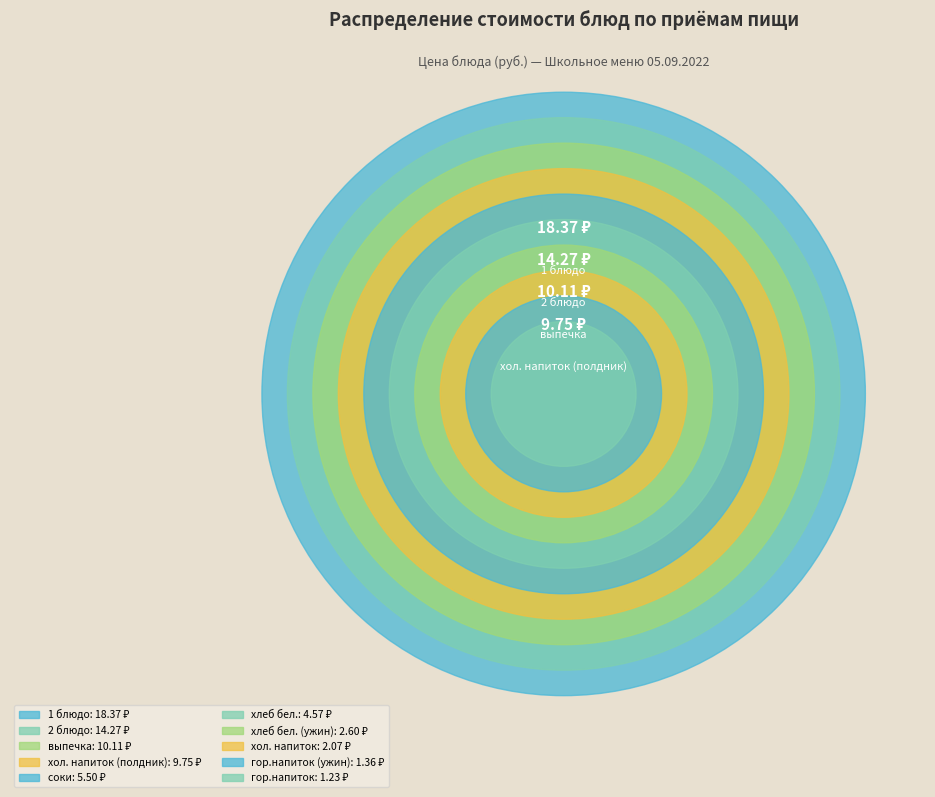

To the nearest percent, what is the difference between the largest and smallest slice percentages?

25%